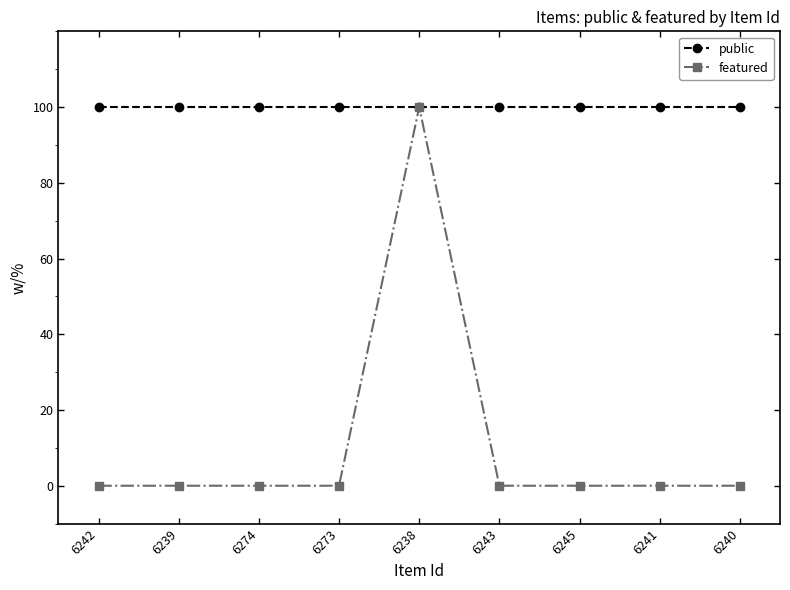

What is the label of the 8th point from the right?

6239